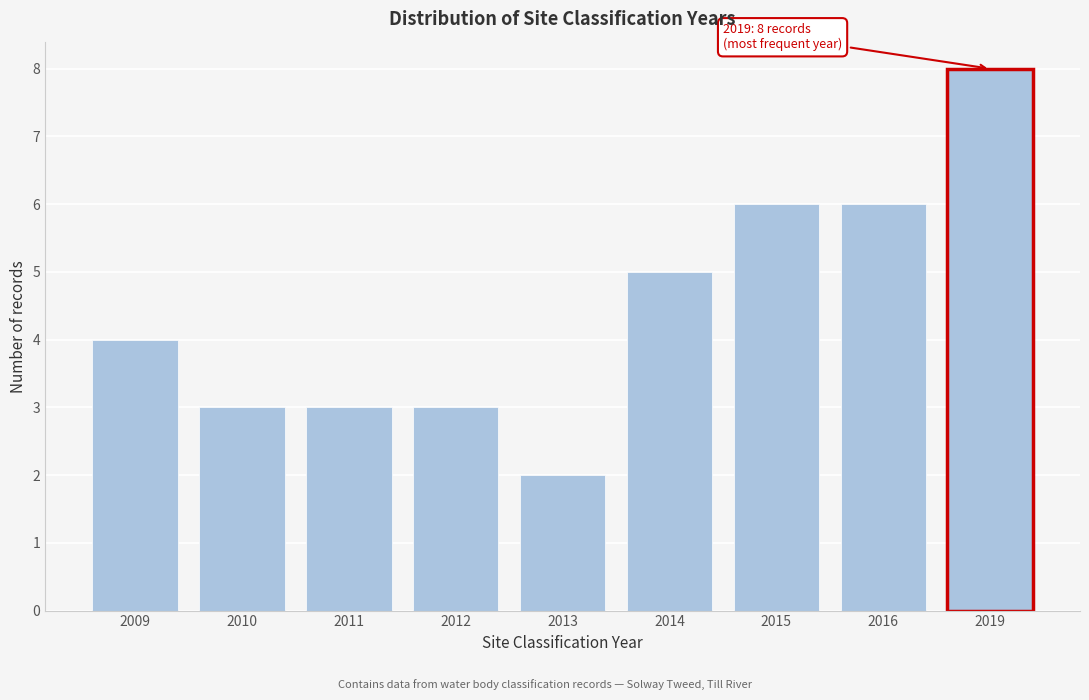

Reading right to left, extract all data points from this chart.

8	6	6	5	2	3	3	3	4